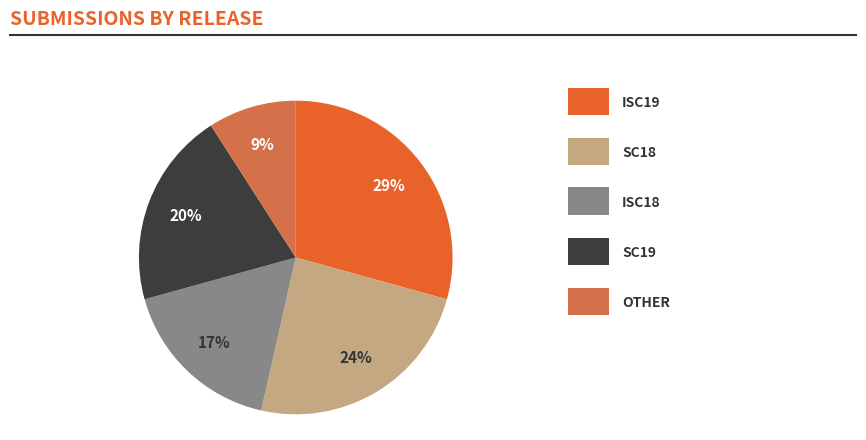

To the nearest percent, what is the average slice percentage?

20%